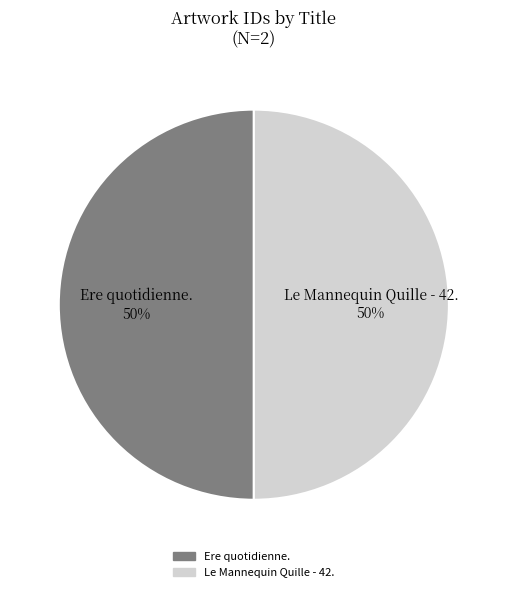

Combined, do Le Mannequin Quille - 42. and Ere quotidienne. account for over 50%?

Yes